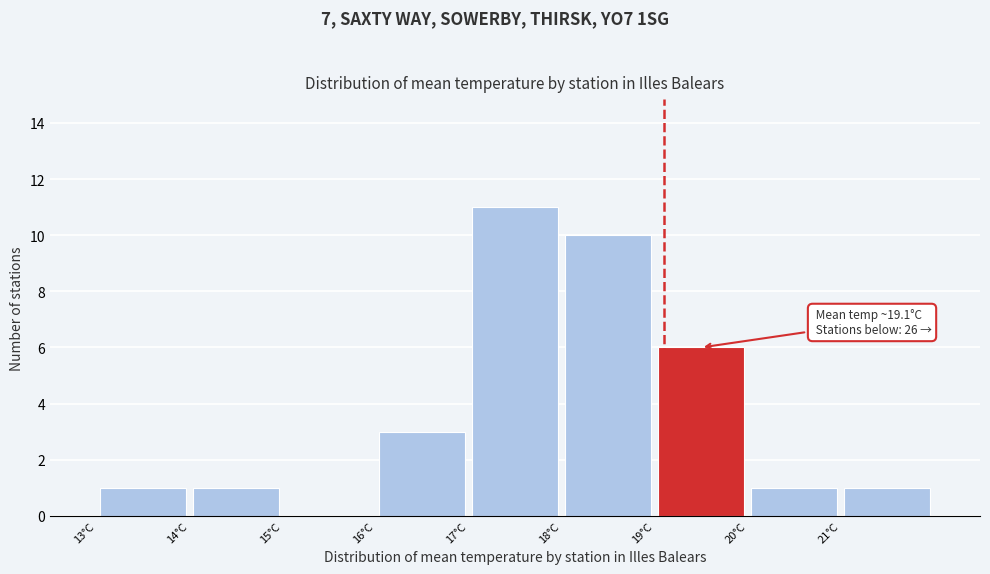

Which range on the x-axis has the tallest bar?

17 to 18